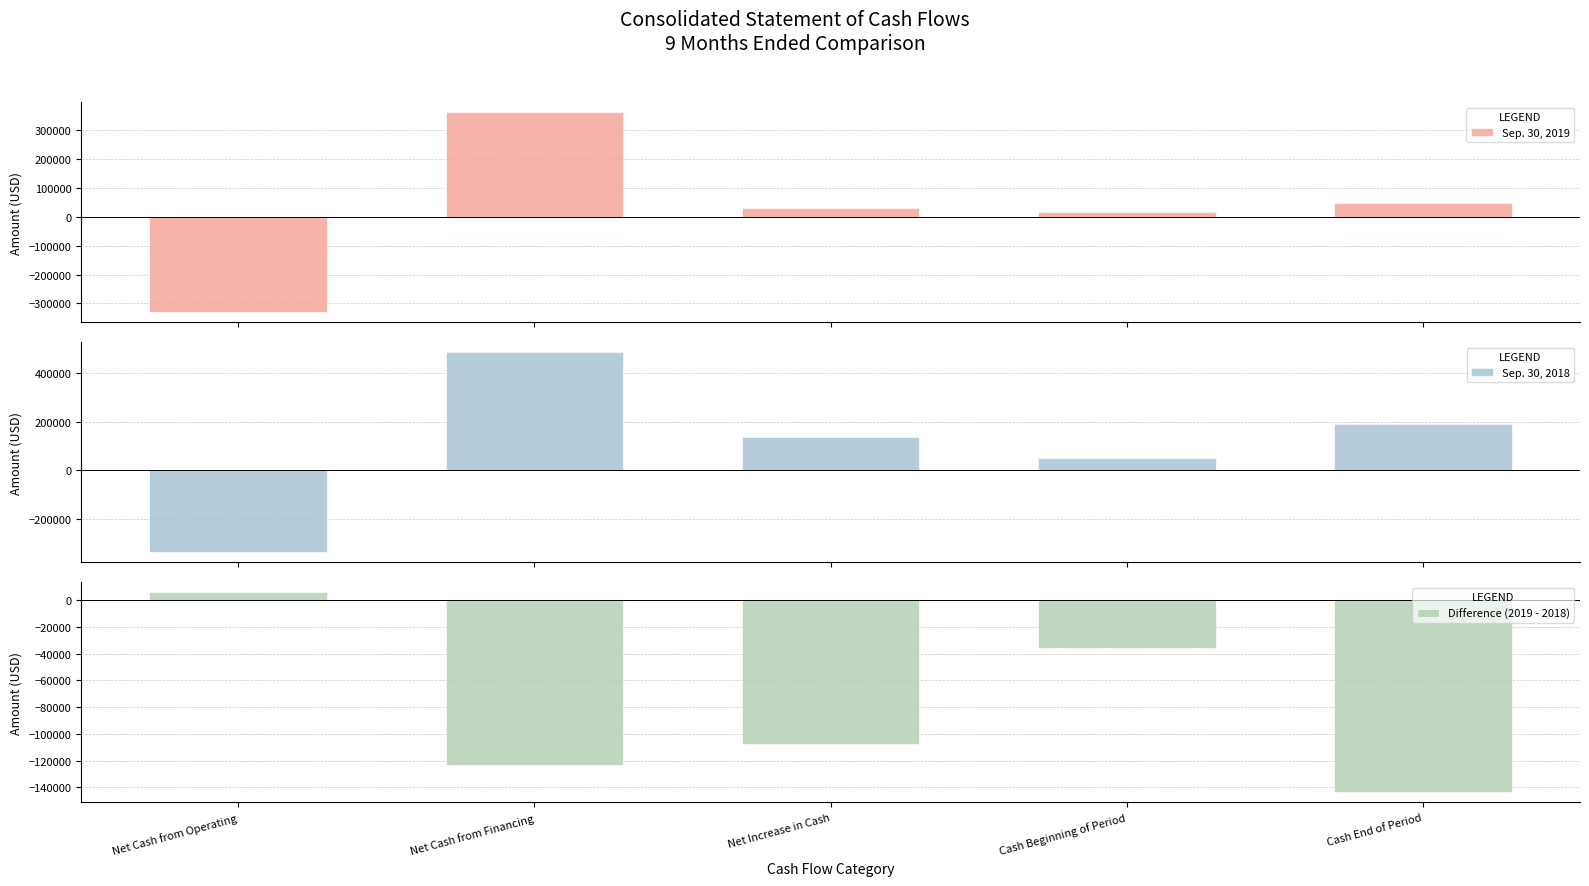

Is the value of Sep. 30, 2019 at Cash Beginning of Period greater than the value of Sep. 30, 2018 at Cash End of Period?

No